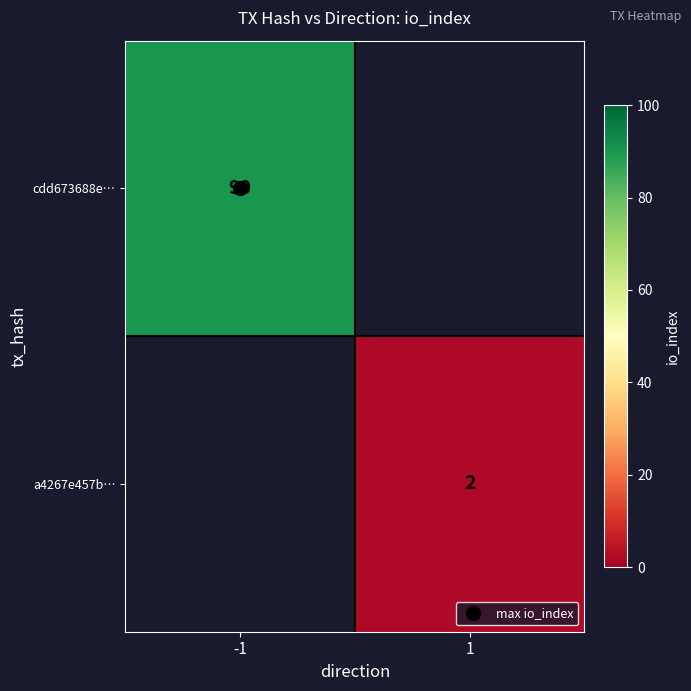

What is the greatest value displayed?

90.0